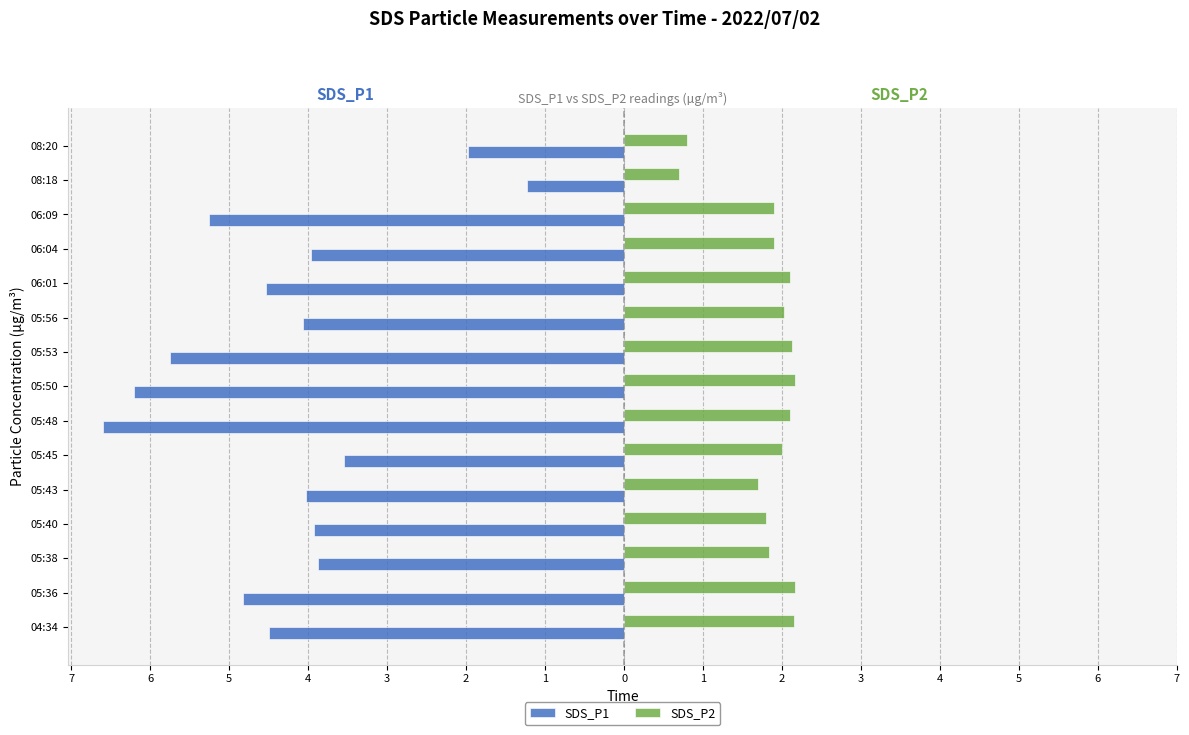

What is the smallest value displayed?

-6.6